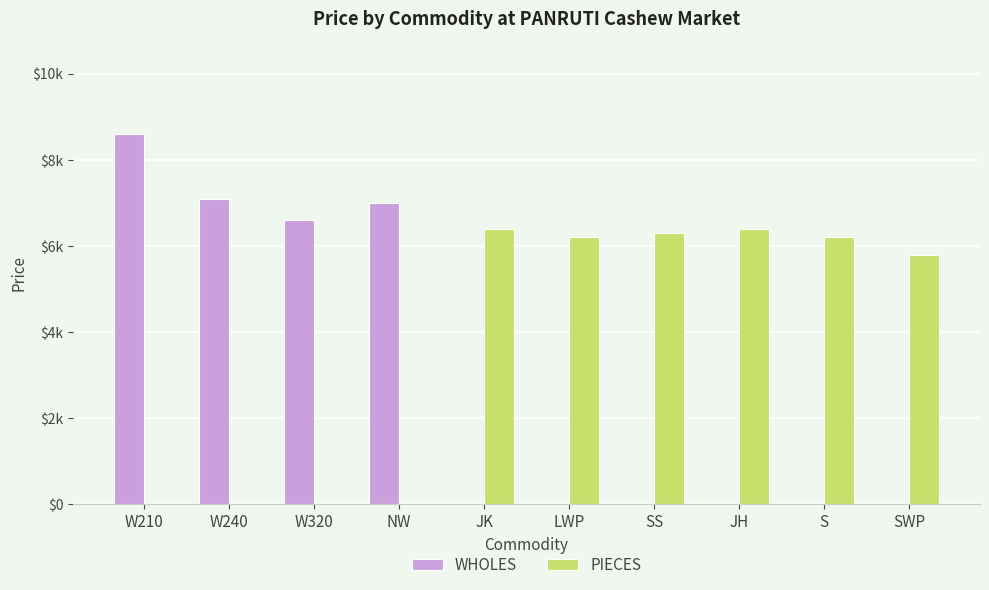

What are all the series names shown in the legend?

WHOLES, PIECES